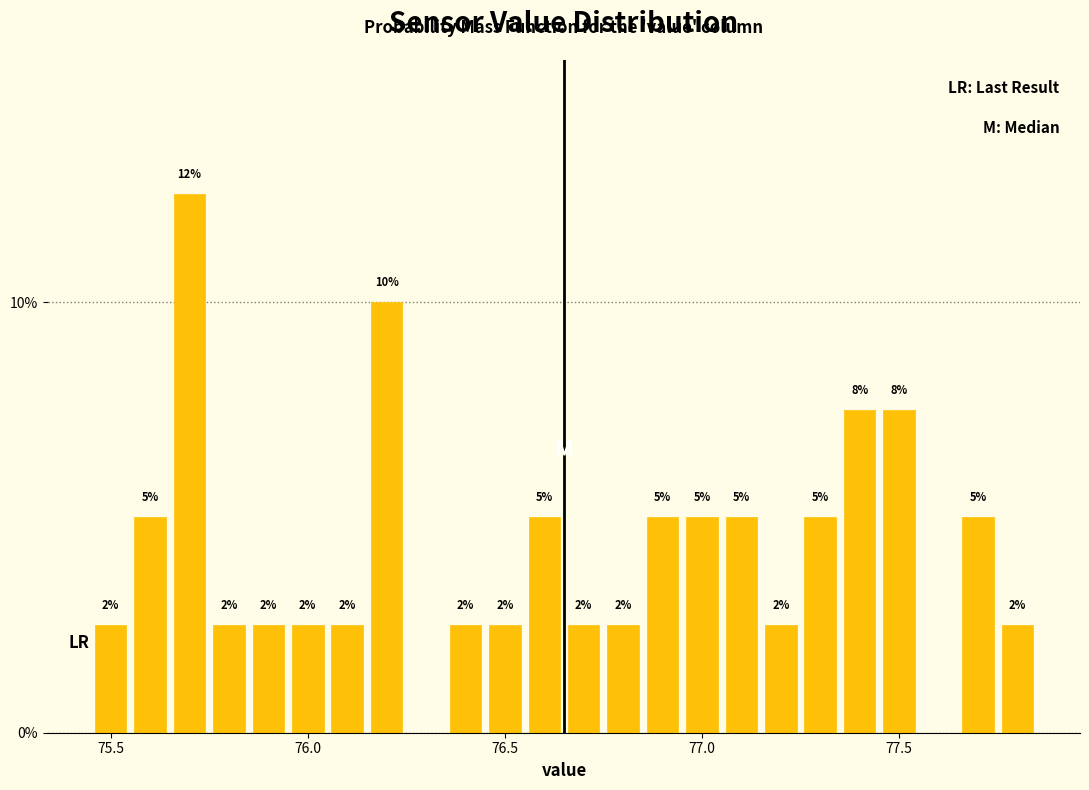

Read against the x-axis, roughly where is the centre of the tallest bar?

75.70